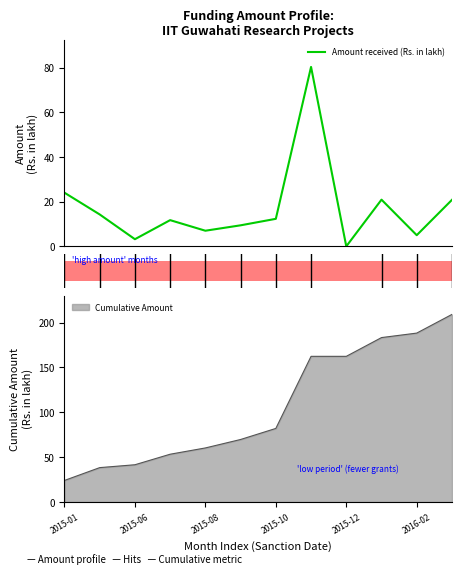

At which label is Cumulative Amount closest to 116?

2015-10